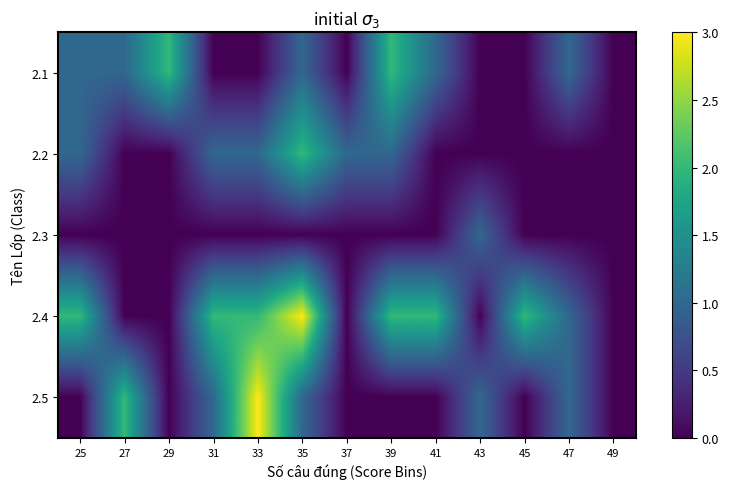

Reading right to left, extract all data points from this chart.

2.1: 49=0	47=1	45=0	43=0	41=1	39=2	37=0	35=1	33=0	31=0	29=2	27=1	25=1
2.2: 49=0	47=0	45=0	43=0	41=0	39=1	37=1	35=2	33=1	31=1	29=0	27=0	25=1
2.3: 49=0	47=0	45=0	43=1	41=0	39=0	37=0	35=0	33=0	31=0	29=0	27=0	25=0
2.4: 49=0	47=1	45=2	43=0	41=2	39=2	37=0	35=3	33=2	31=2	29=0	27=0	25=2
2.5: 49=0	47=1	45=0	43=1	41=0	39=0	37=0	35=1	33=3	31=1	29=0	27=2	25=0